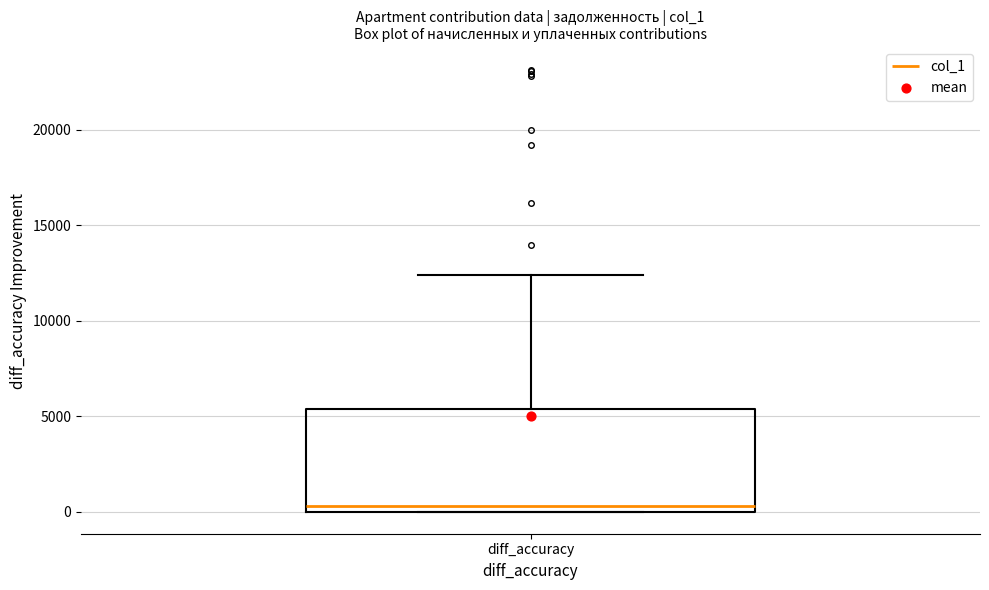

Transcribe this box plot: give where the median line is, the range the box spans, and where the two whiskers end, as read against the y-axis. The values are not printed on the chart, so give them approximately, as read against the axis.

median 500, box 0 to 5500, whiskers 0 to 12500